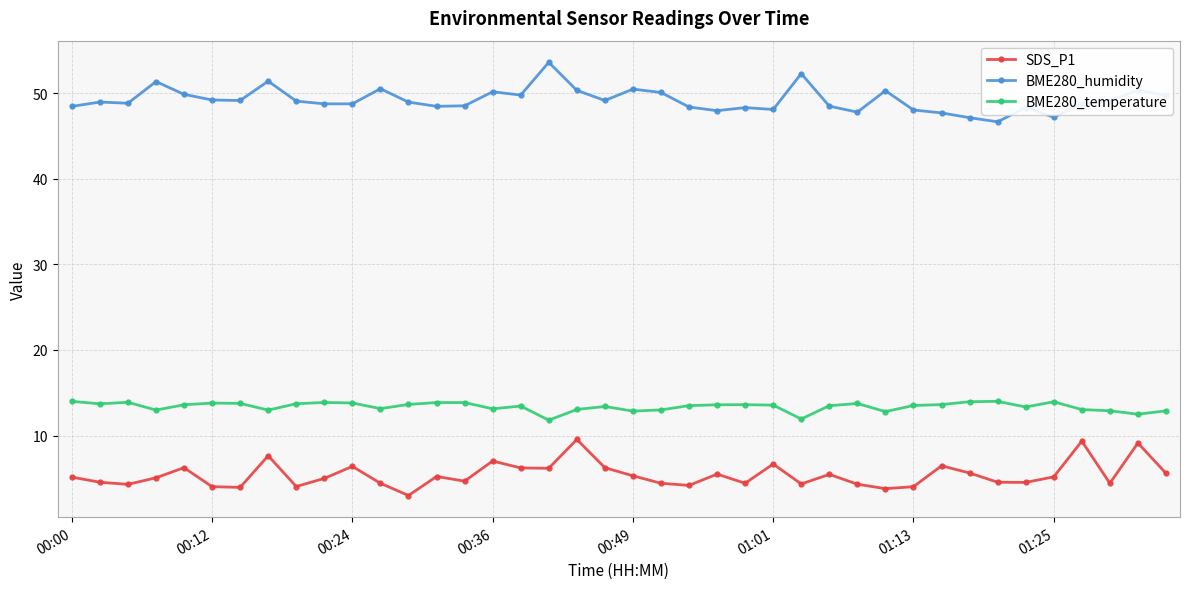

What is the smallest value displayed?

3.0